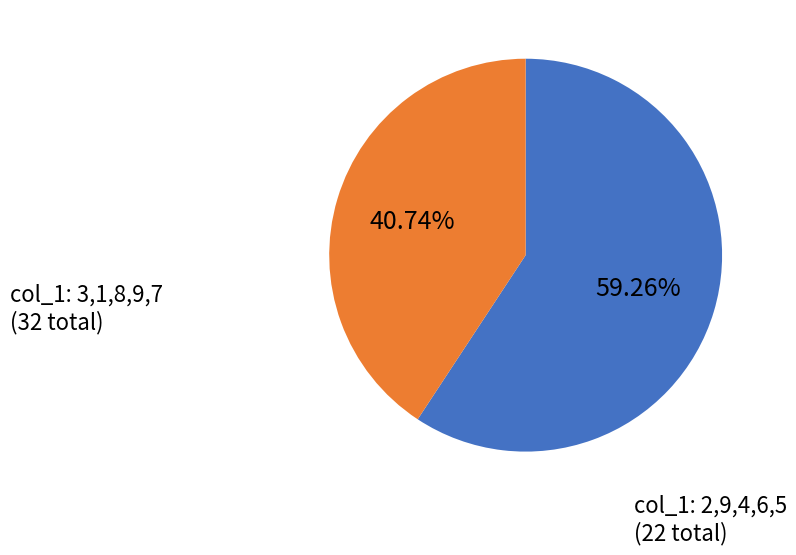

Does any single category account for the majority?

Yes